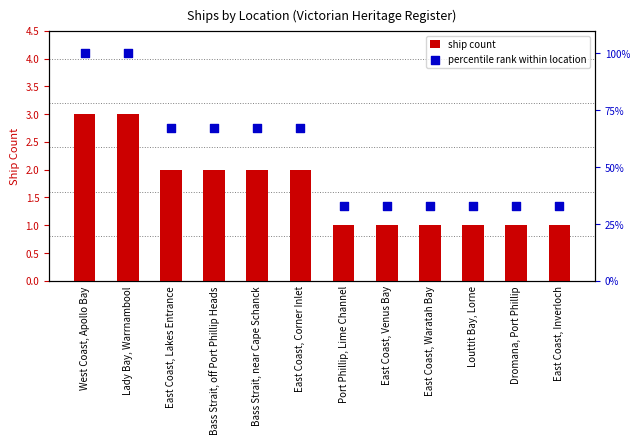

What is the total value across all series at East Coast, Corner Inlet?

69